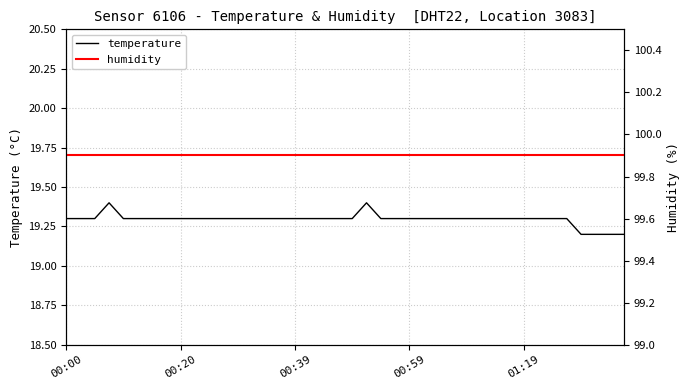

How many lines are shown in the chart?

2